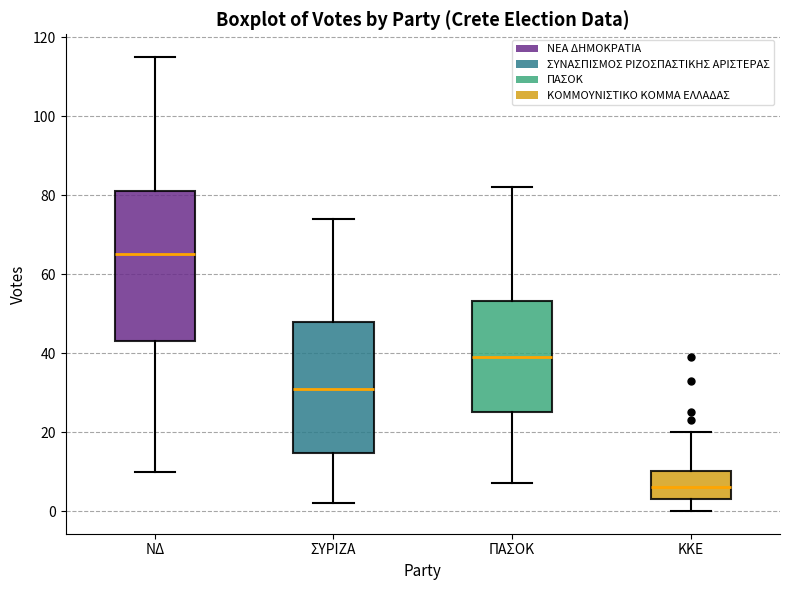

Which box has the highest median line?

ΝΔ